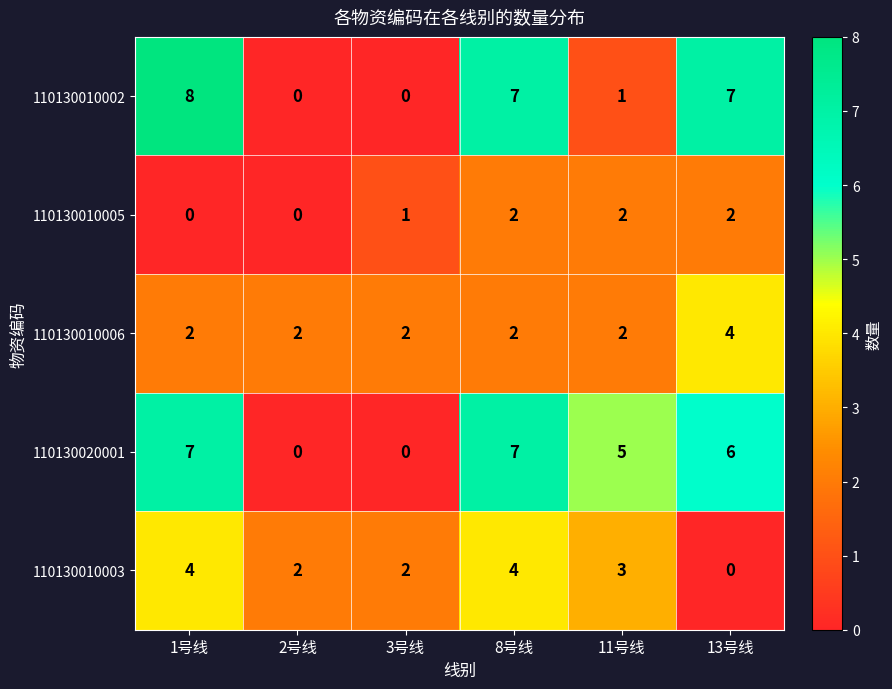

Which label corresponds to the largest value in the chart?

1号线